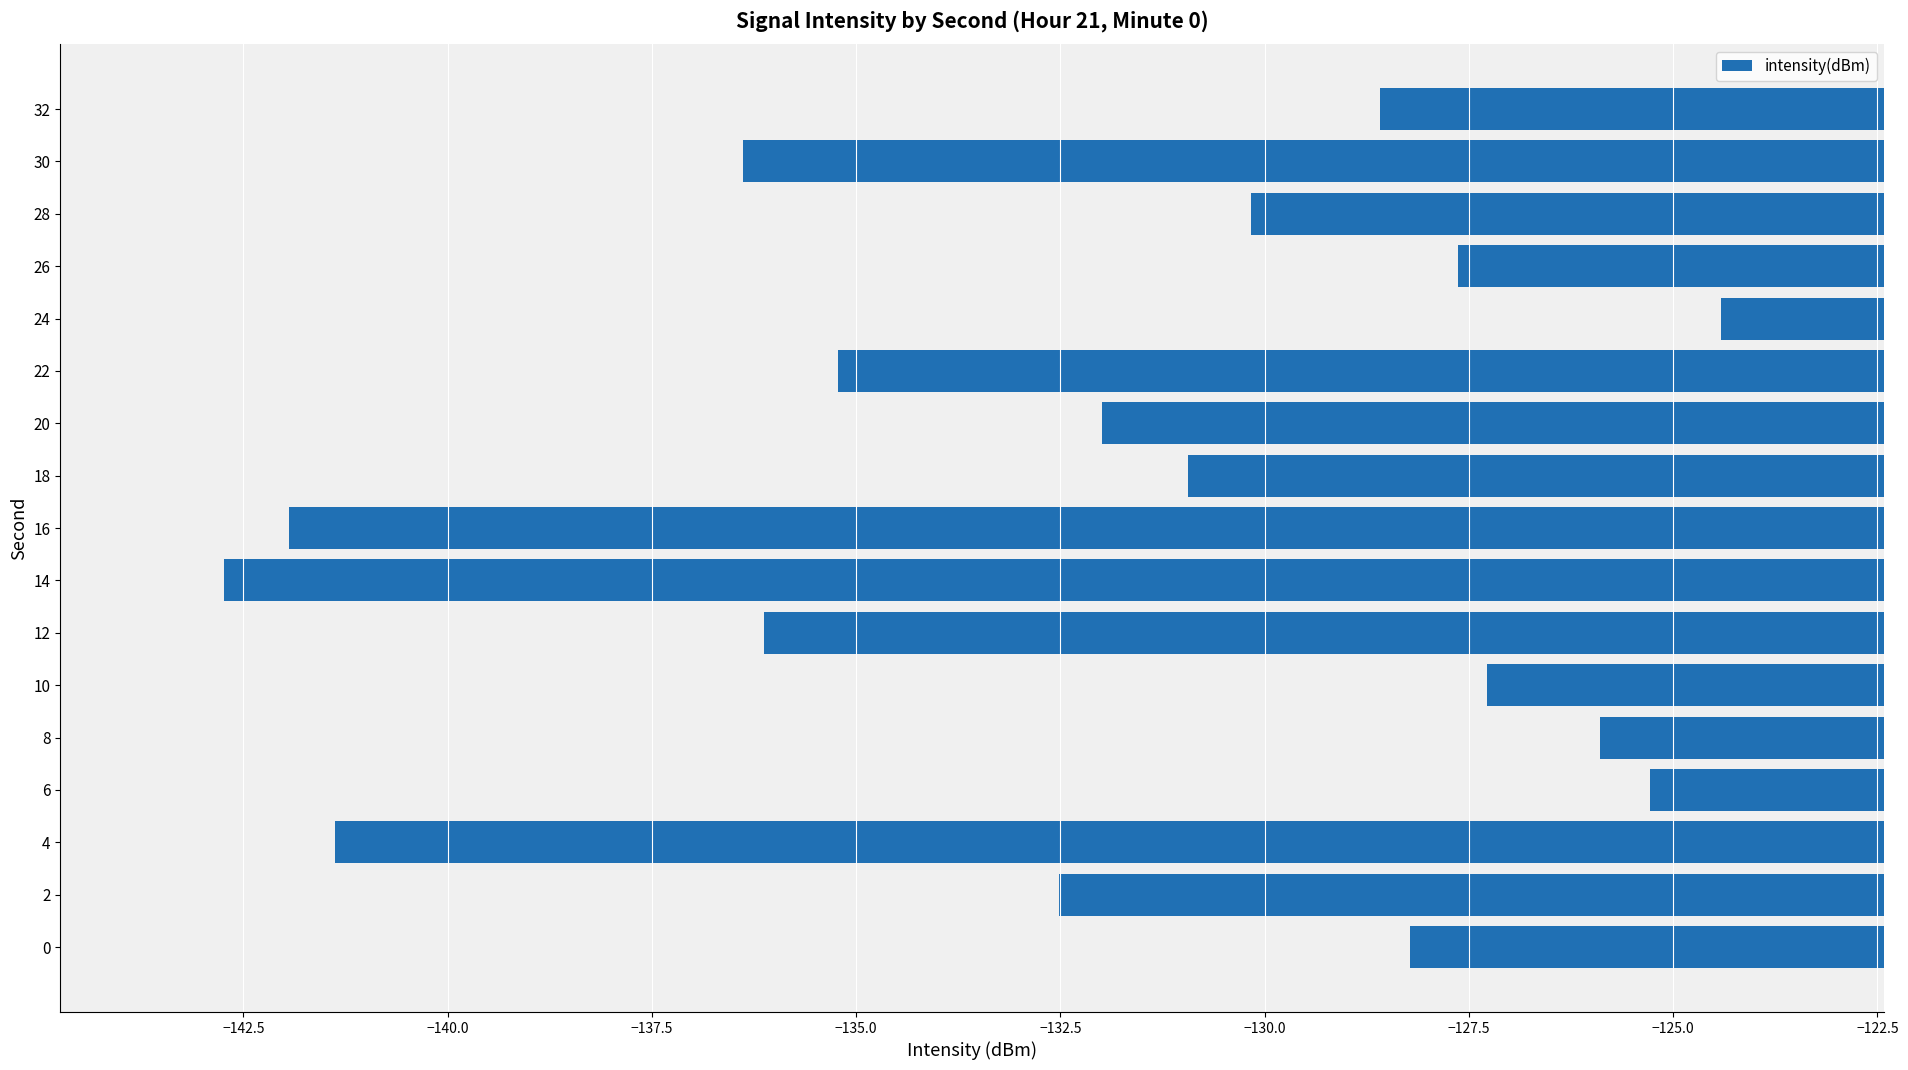

How many bars are there in total?

17